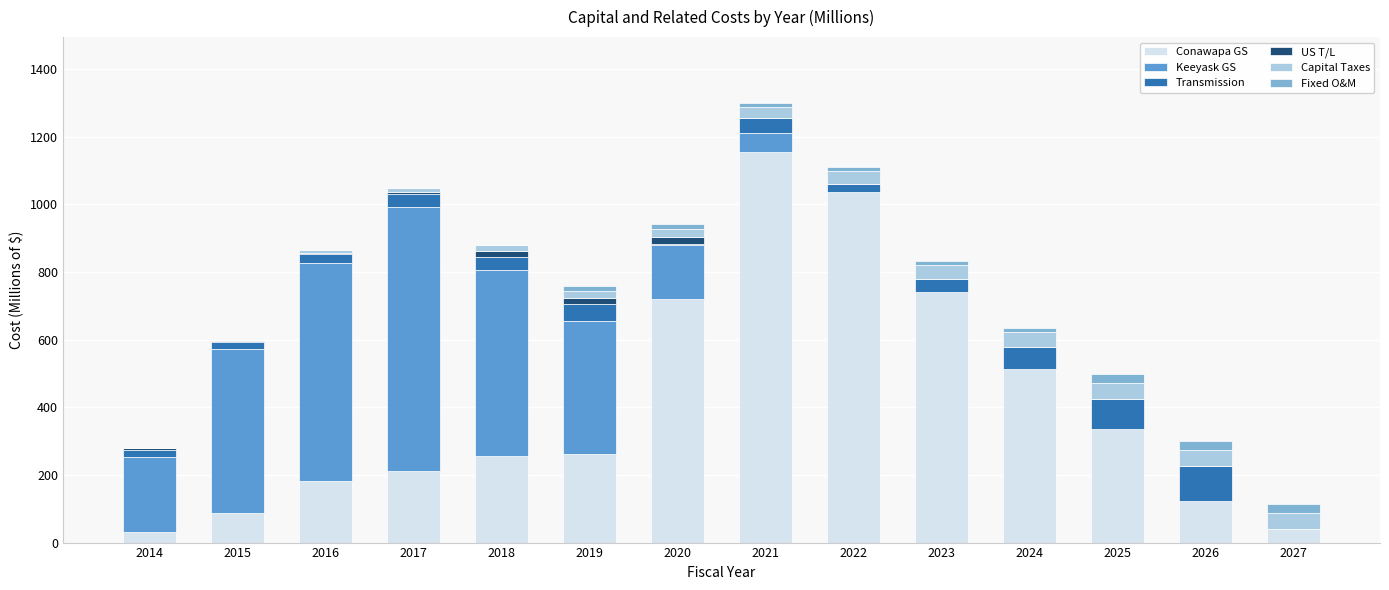

At which category is the sum across all series the highest?

2021